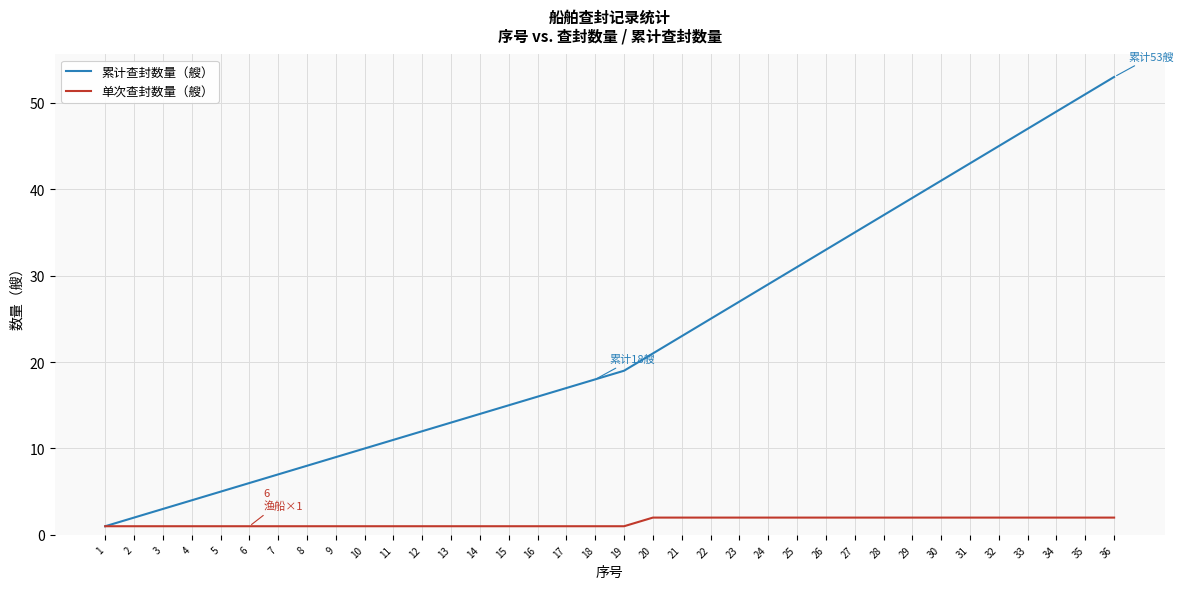

Between 18 and 24, which series saw the biggest shift?

累计查封数量（艘）